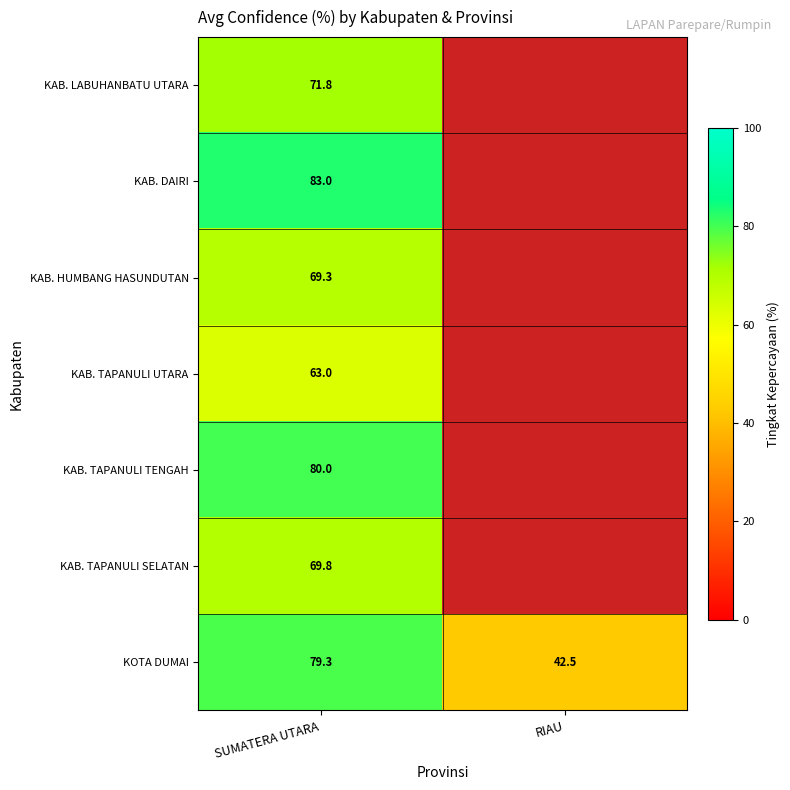

The value of KAB. TAPANULI UTARA at SUMATERA UTARA is 27.3. True or false?

False